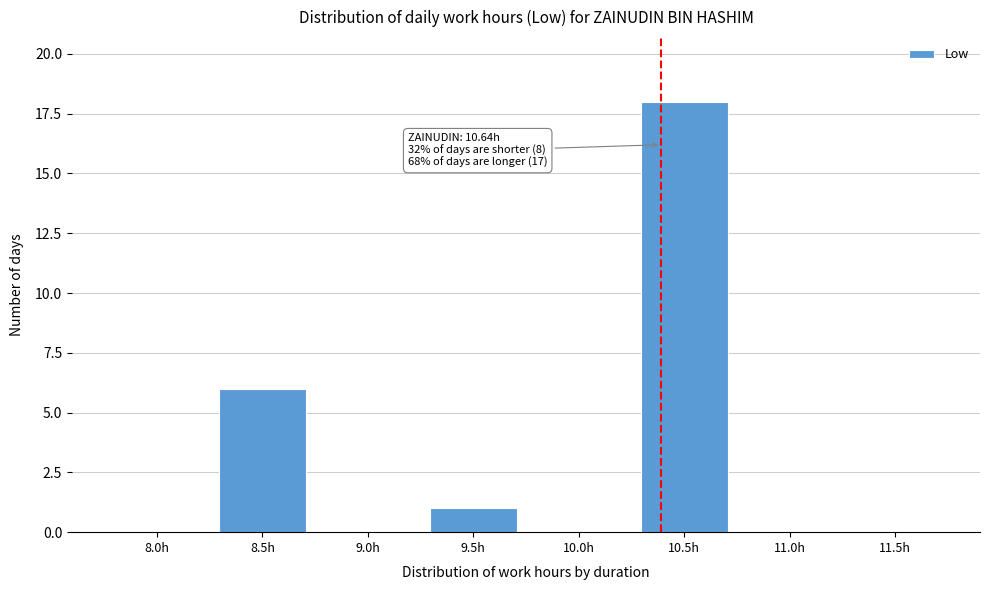

Reading left to right, list all the values displayed in this chart.

8.0h=0	8.5h=6	9.0h=0	9.5h=1	10.0h=0	10.5h=18	11.0h=0	11.5h=0